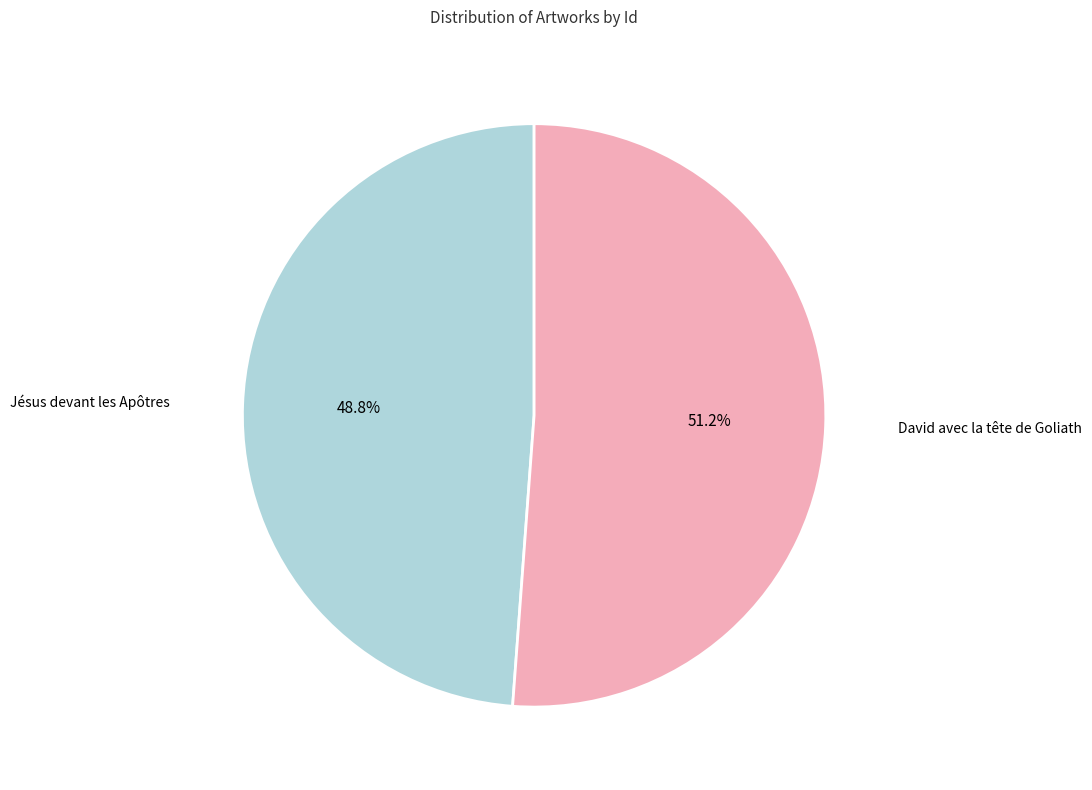

Is there any slice that represents more than half of the pie?

Yes